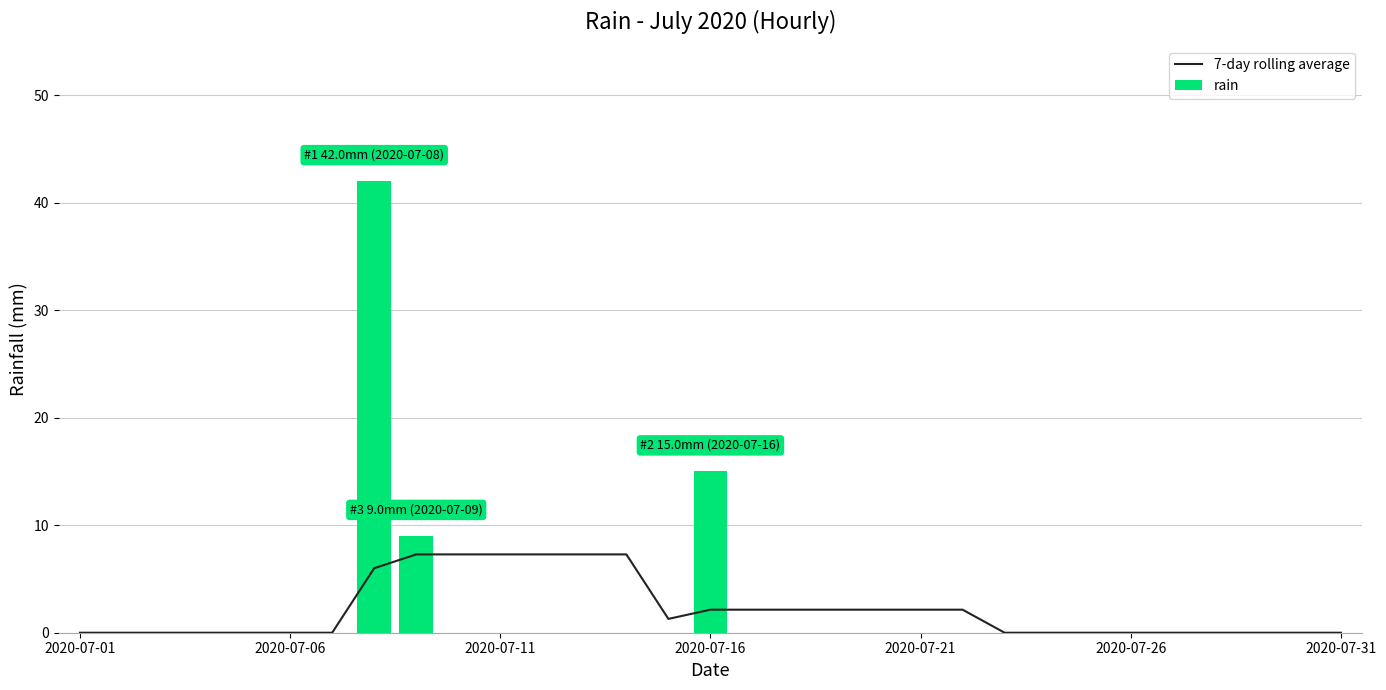

What is the total value across all series at 19?

2.1